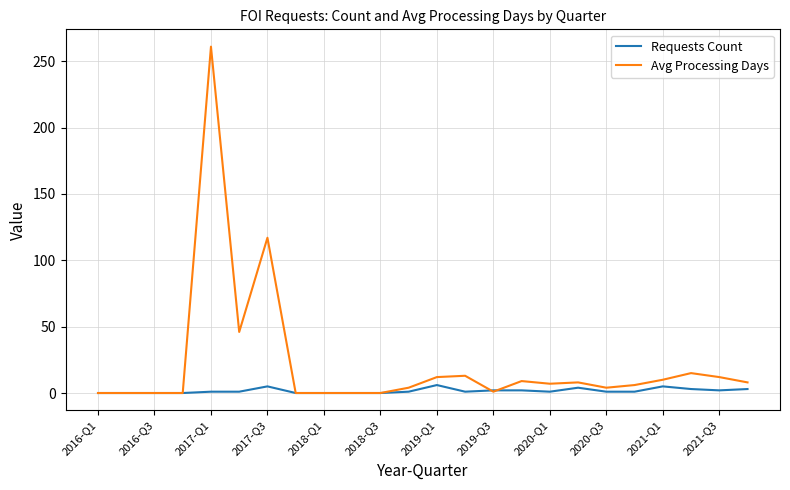

What is the maximum value shown in the chart?

261